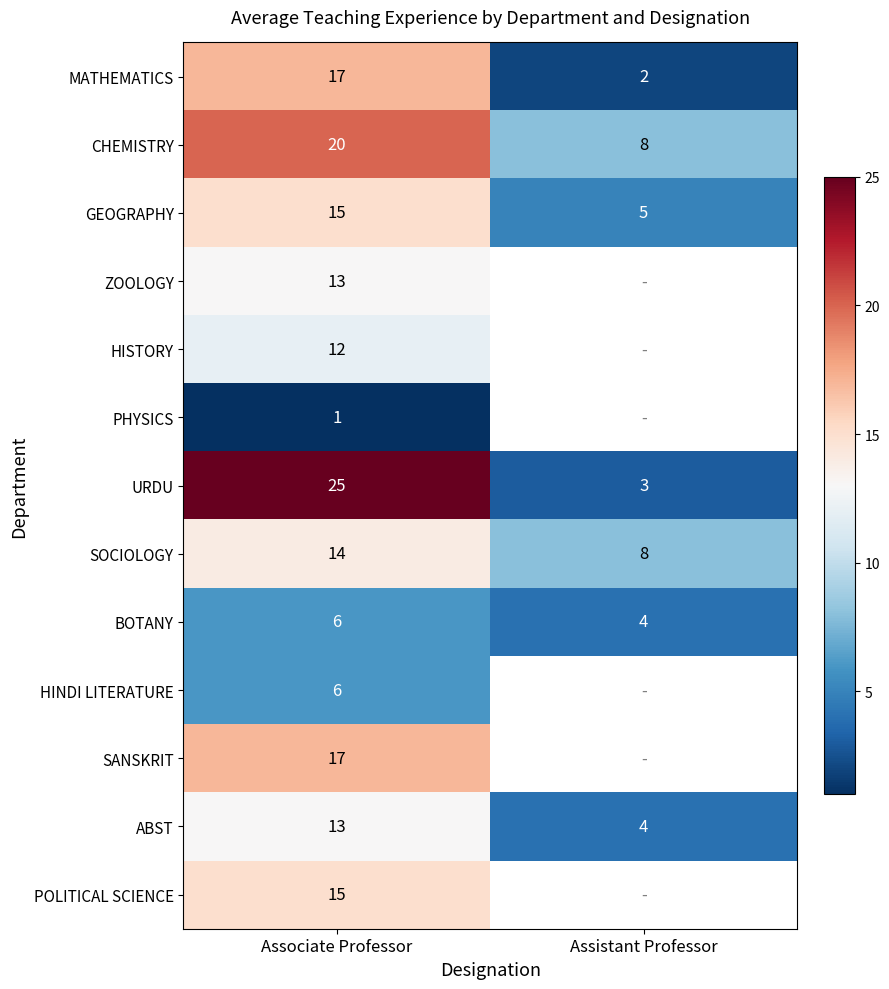

At which category is the sum across all series the highest?

Associate Professor